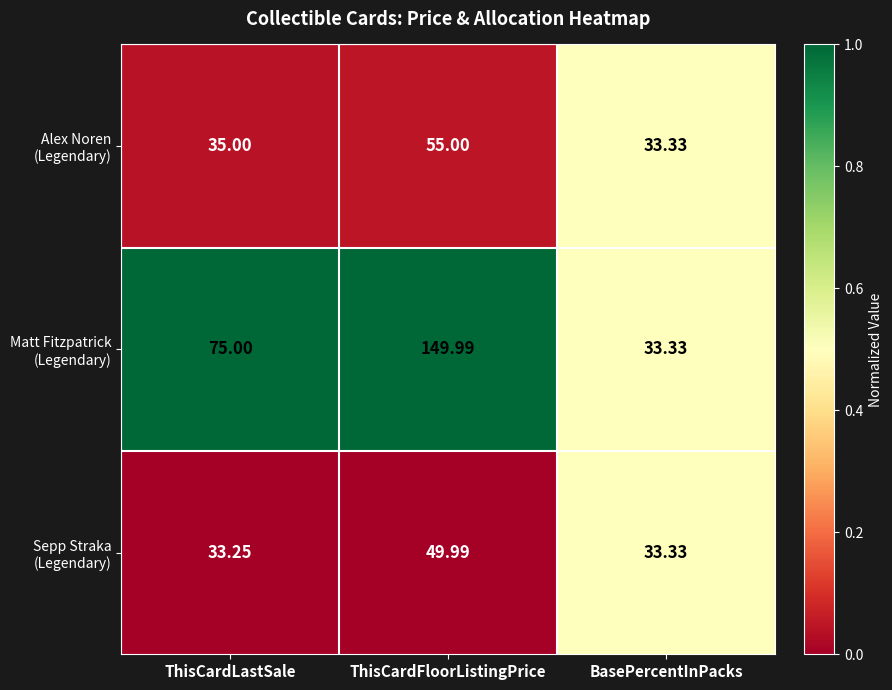

Which label corresponds to the largest value in the chart?

ThisCardFloorListingPrice